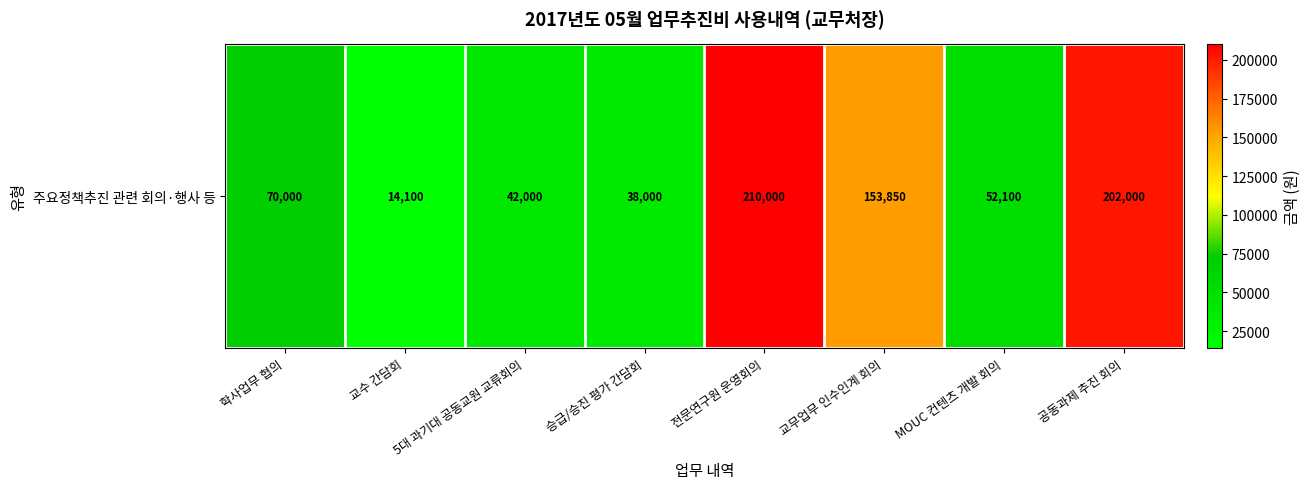

Which label corresponds to the smallest value in the chart?

교수 간담회